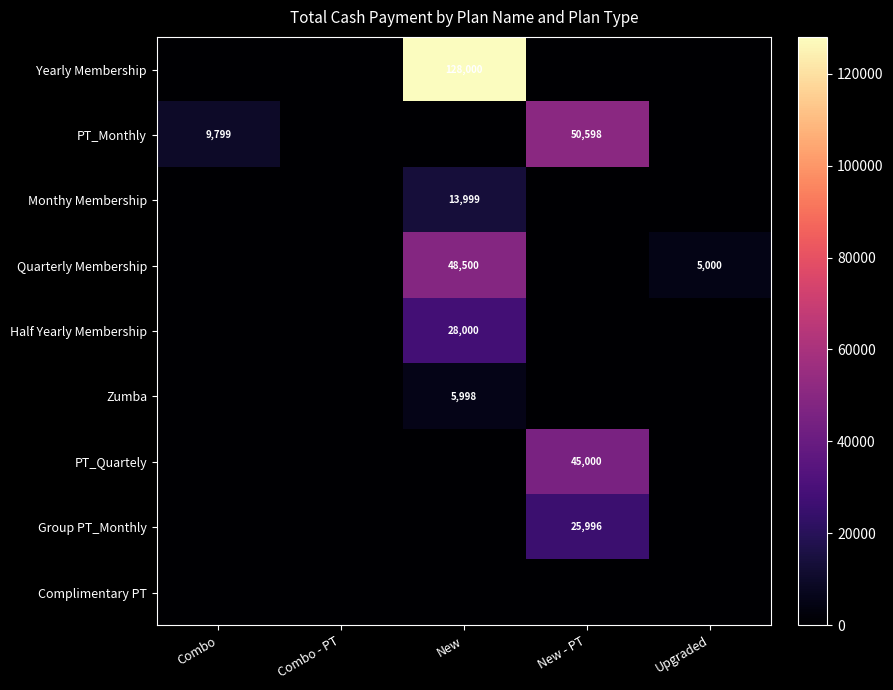

At which category is the sum across all series the highest?

New